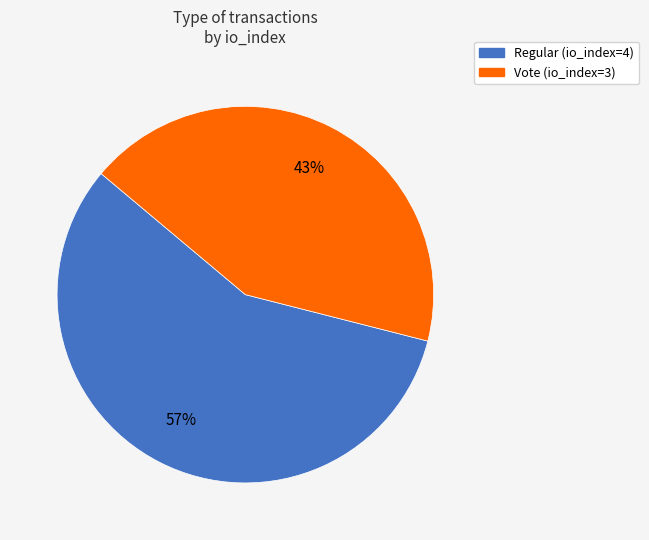

Count the number of slices in the pie.

2